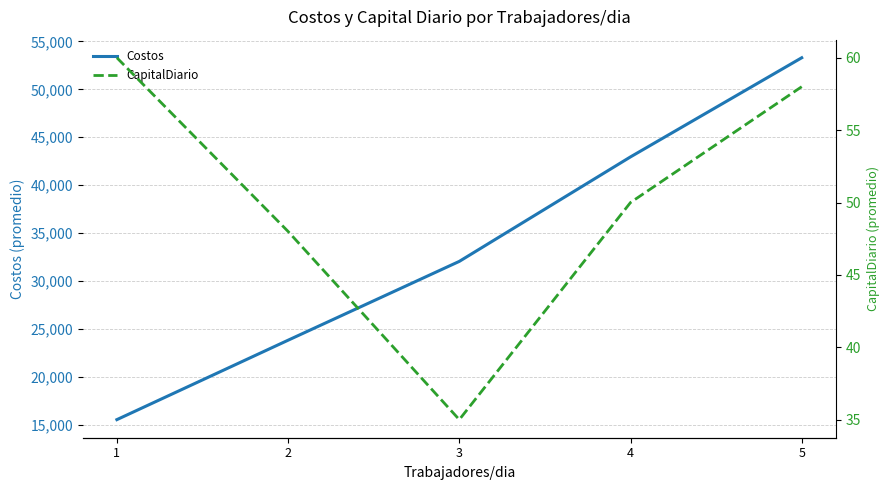

Reading left to right, list all the values displayed in this chart.

Costos: 15517	23809	32040	42950	53300
CapitalDiario: 60	48	35	50	58